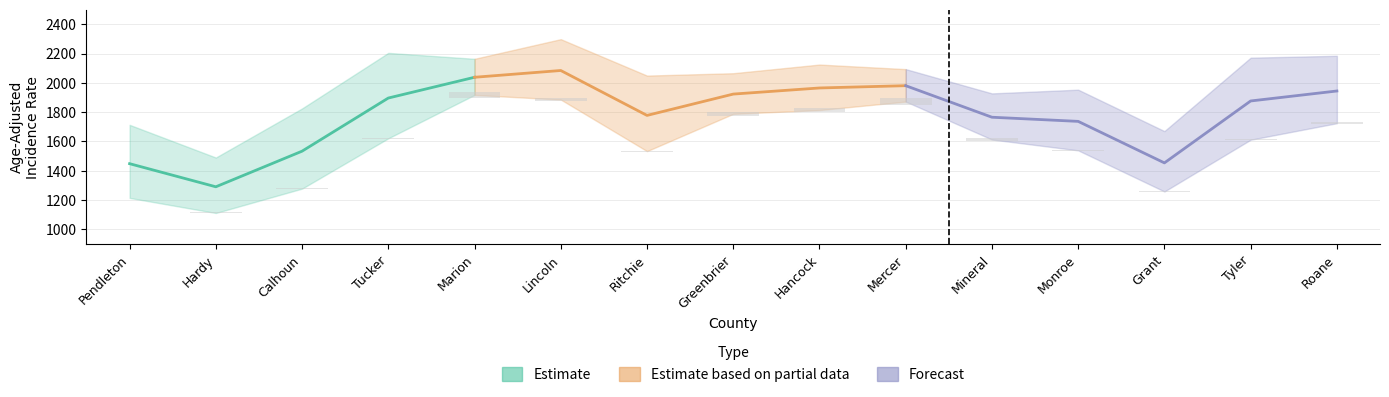

The value of Upper 95% CI at Grant is 1670.7. True or false?

True